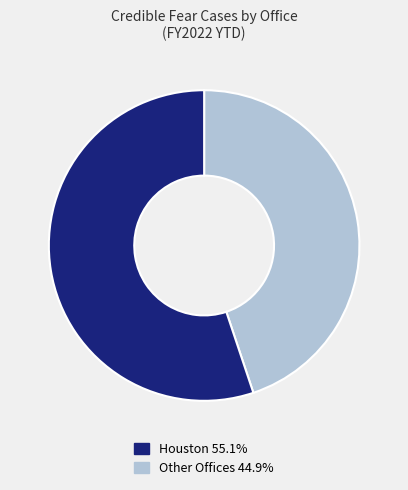

Count the number of slices in the pie.

2